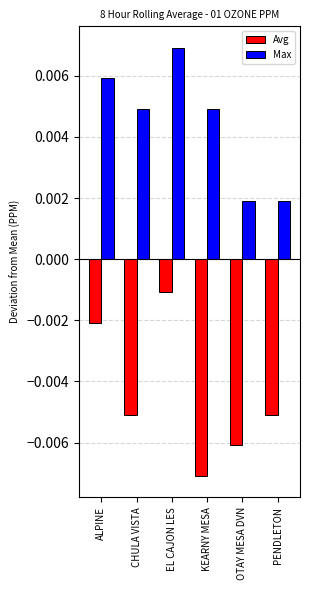

Which label corresponds to the smallest value in the chart?

KEARNY MESA